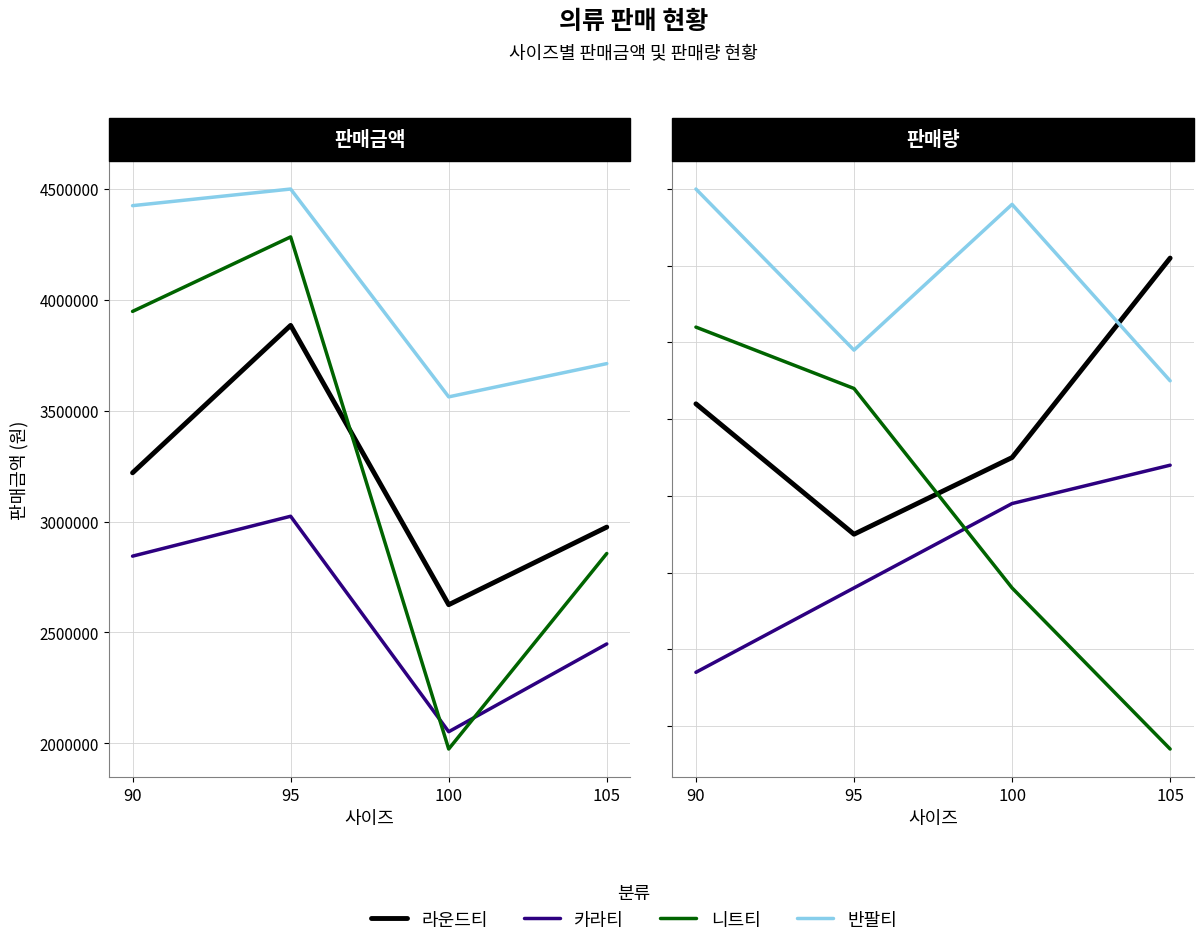

What is the value of the 라운드티 point at the 4th from the left?

111